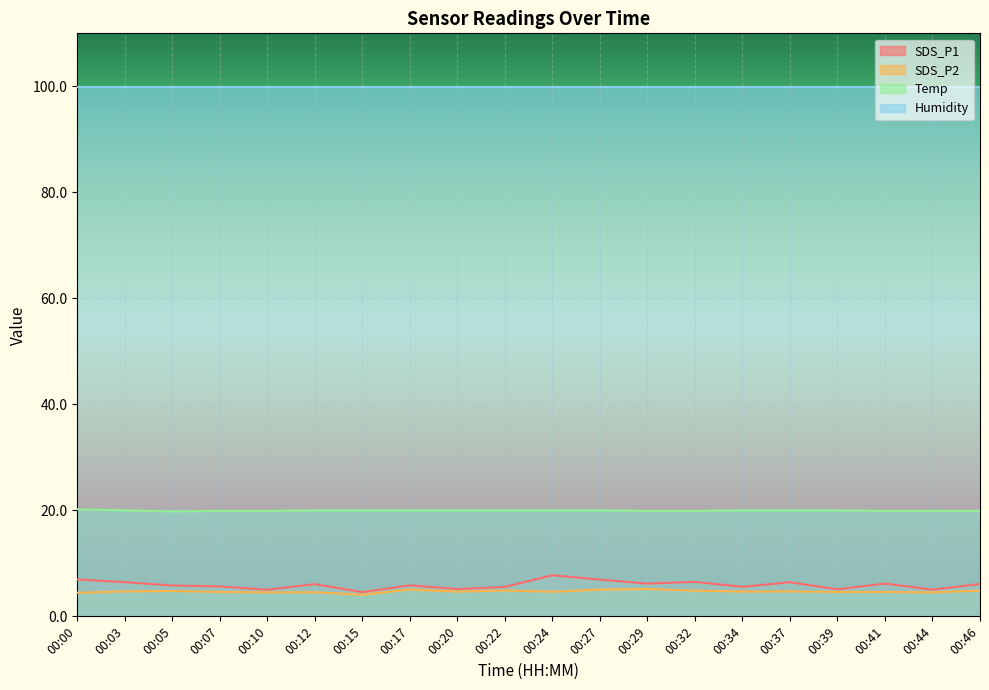

At which category is the sum across all series the highest?

00:24